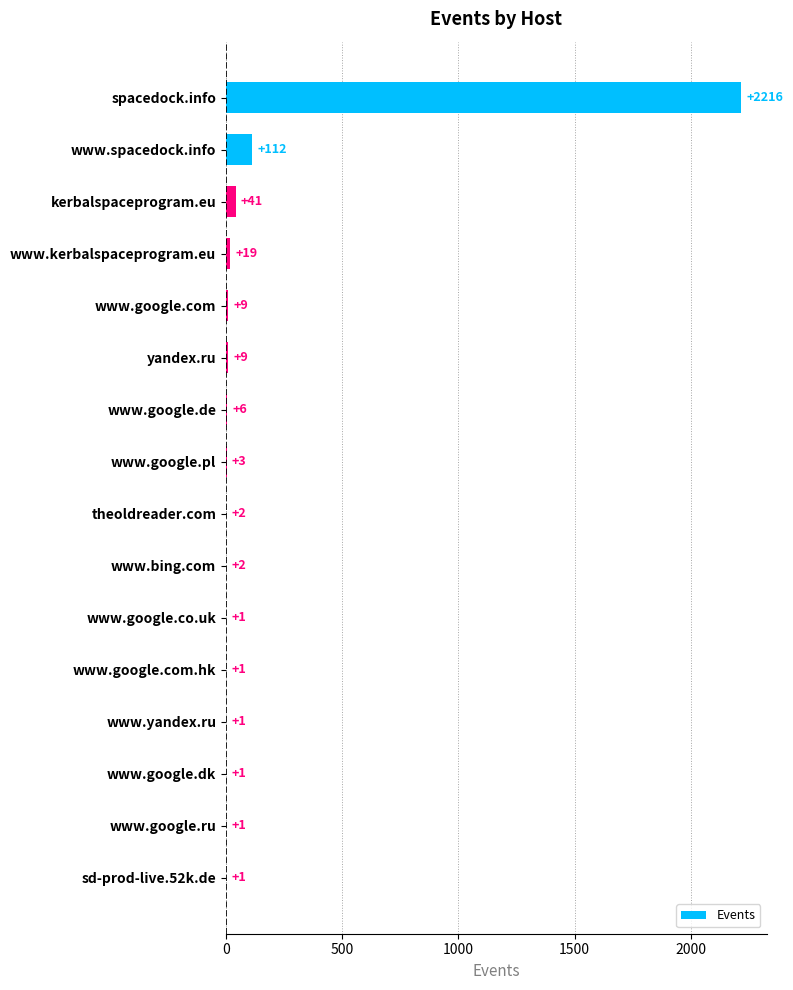

What is the sum of all values?

2425